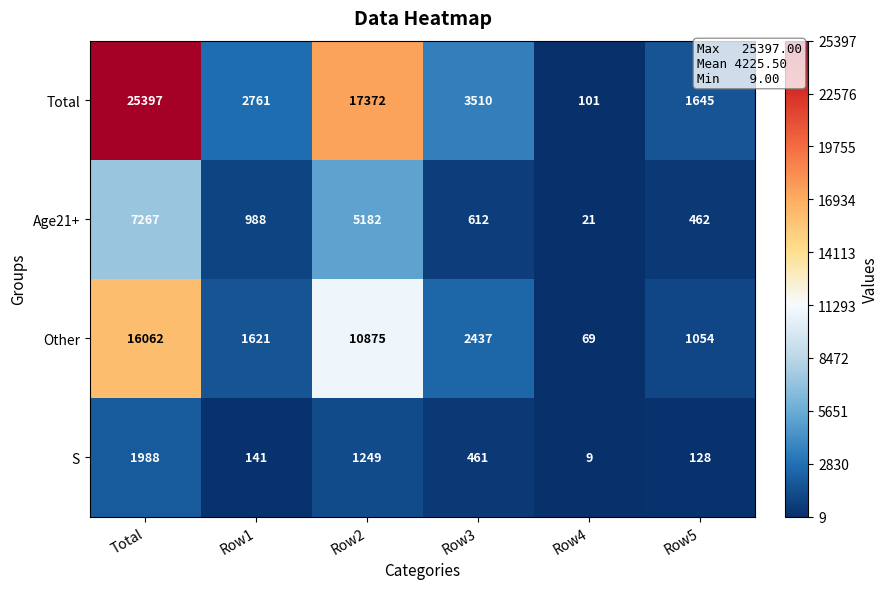

Rank the series by their maximum value, from lowest to highest.

S, Age21+, Other, Total